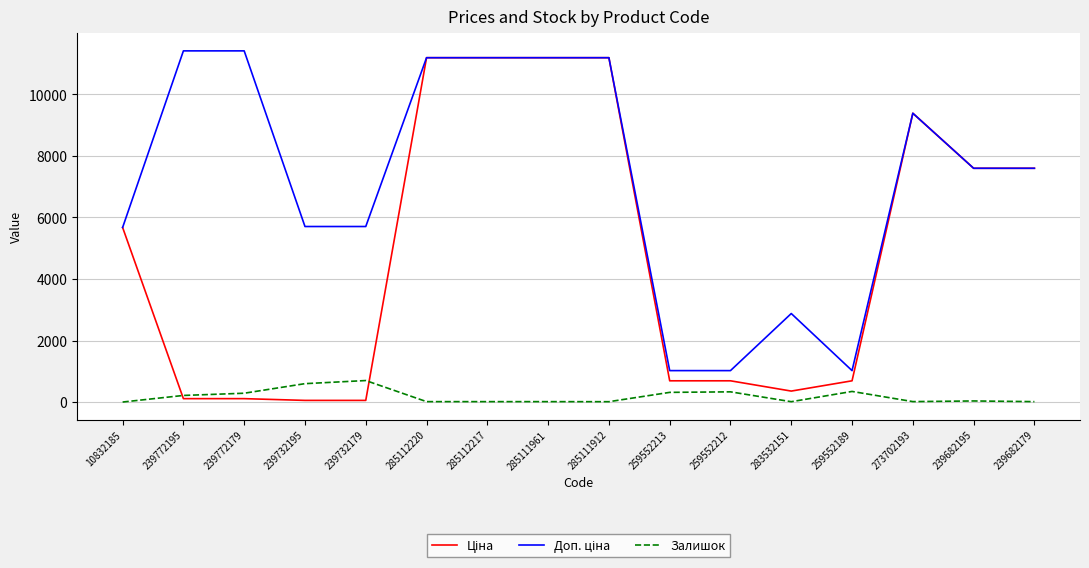

True or false: Залишок has a value of 17.0 at 285112217.

True